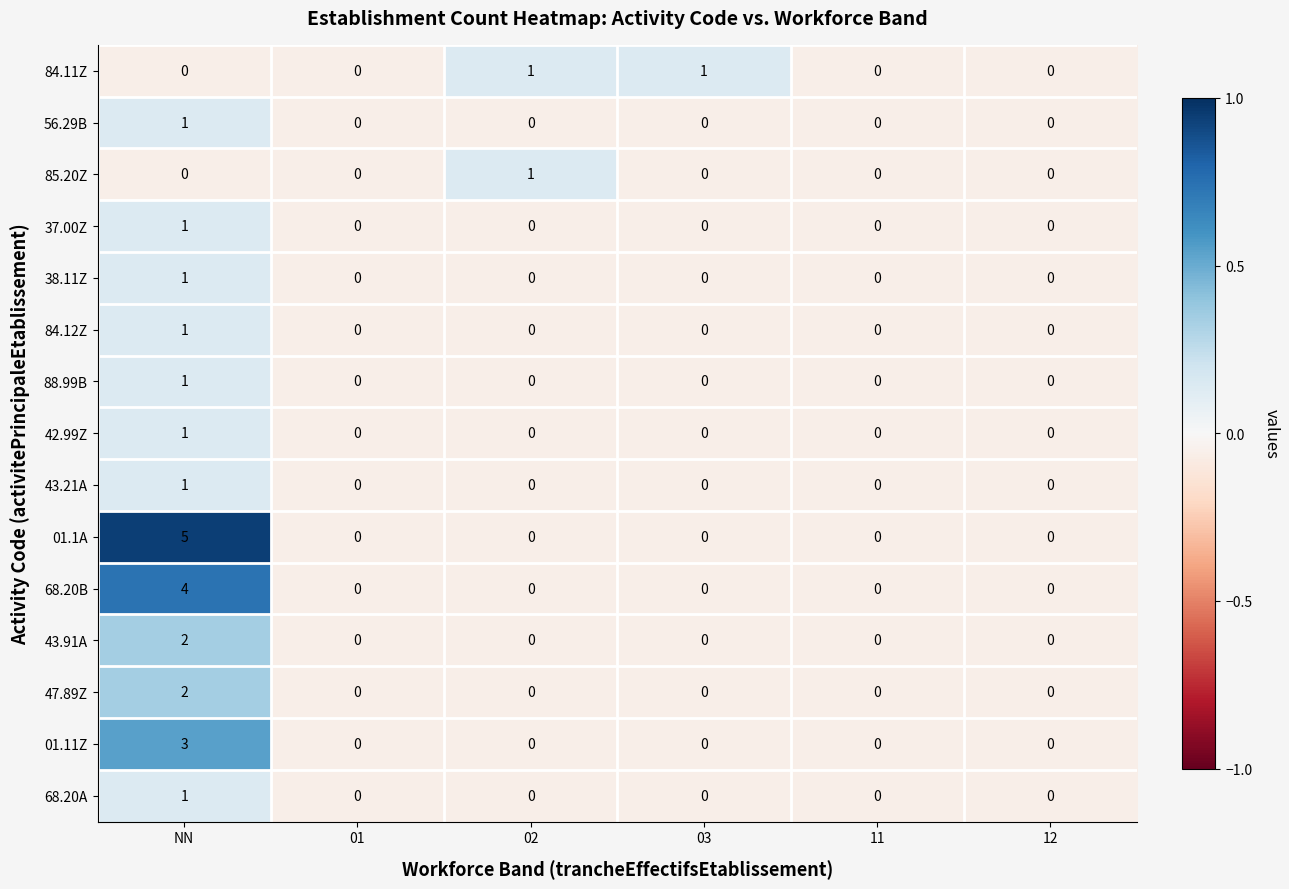

True or false: 43.91A has a value of 0 at 03.

True